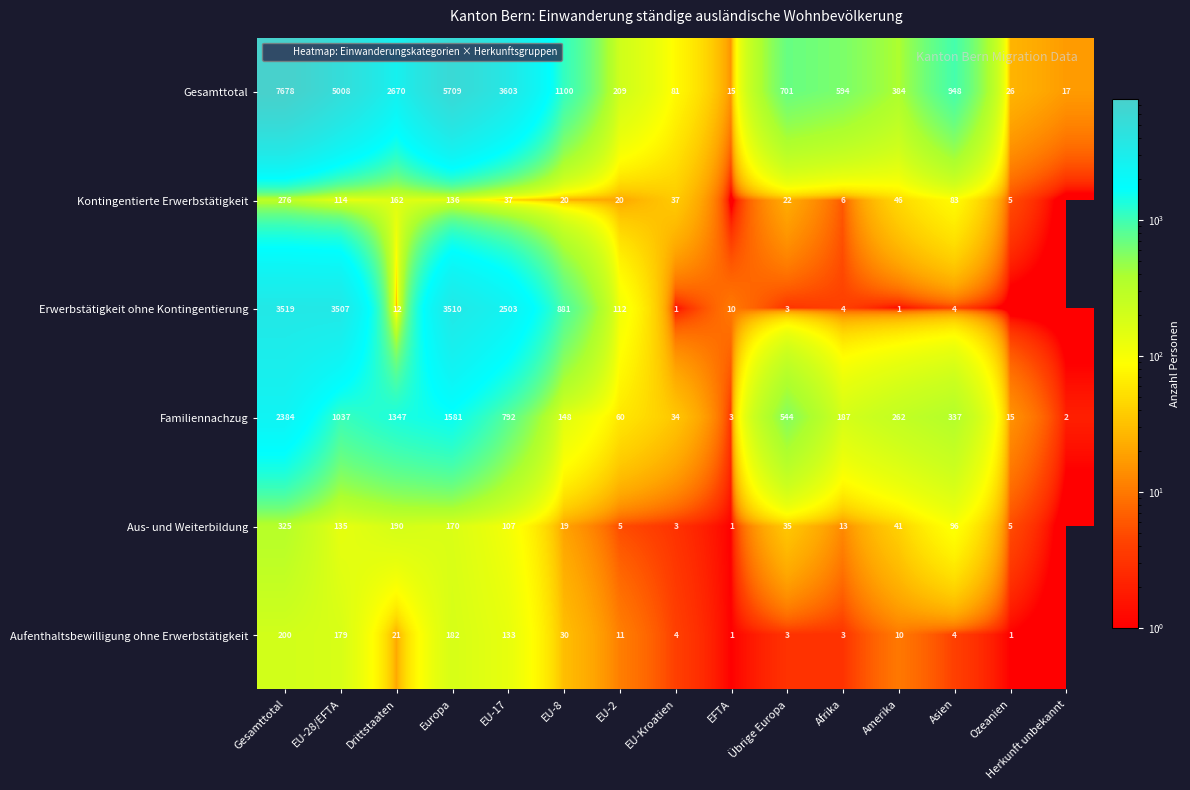

What is the spread (max minus min) of values at Gesamttotal?

7478